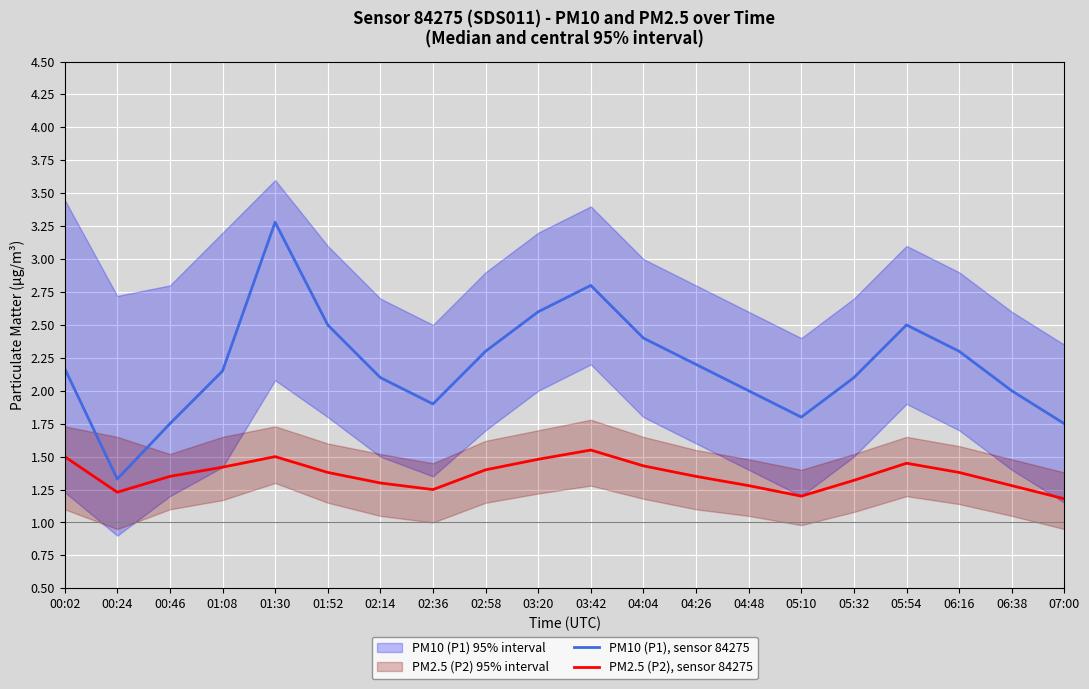

Is the value of PM10 (P1), sensor 84275 at 00:46 greater than the value of PM2.5 (P2), sensor 84275 at 00:02?

Yes